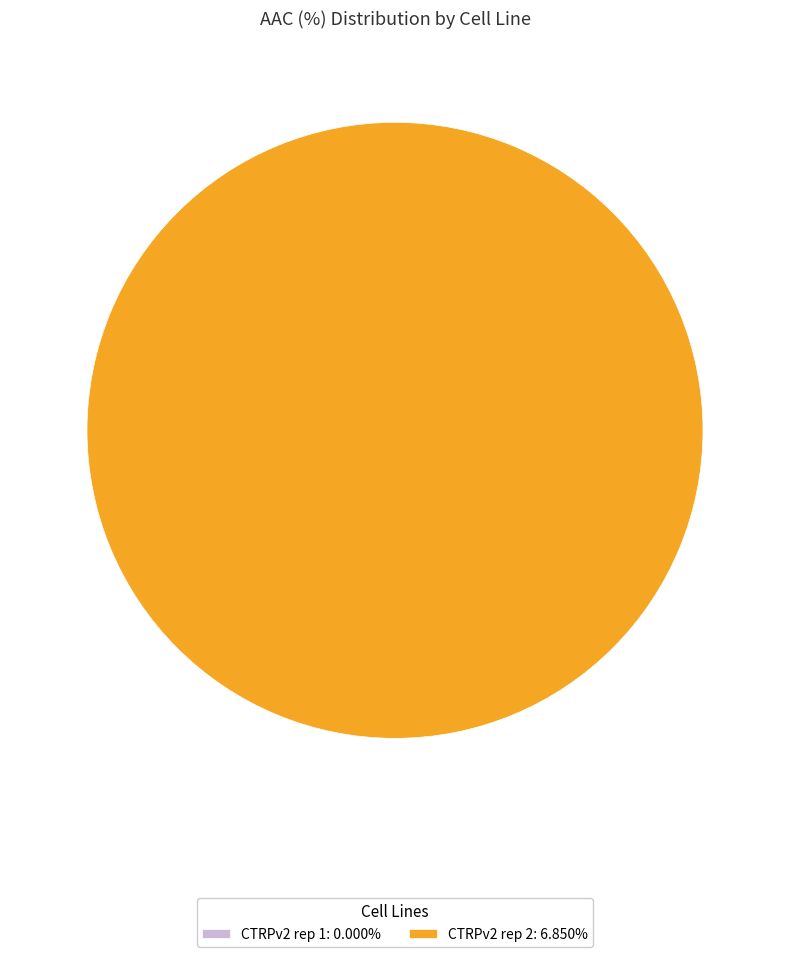

Combined, do CTRPv2 rep 1 and CTRPv2 rep 2 account for over 50%?

Yes